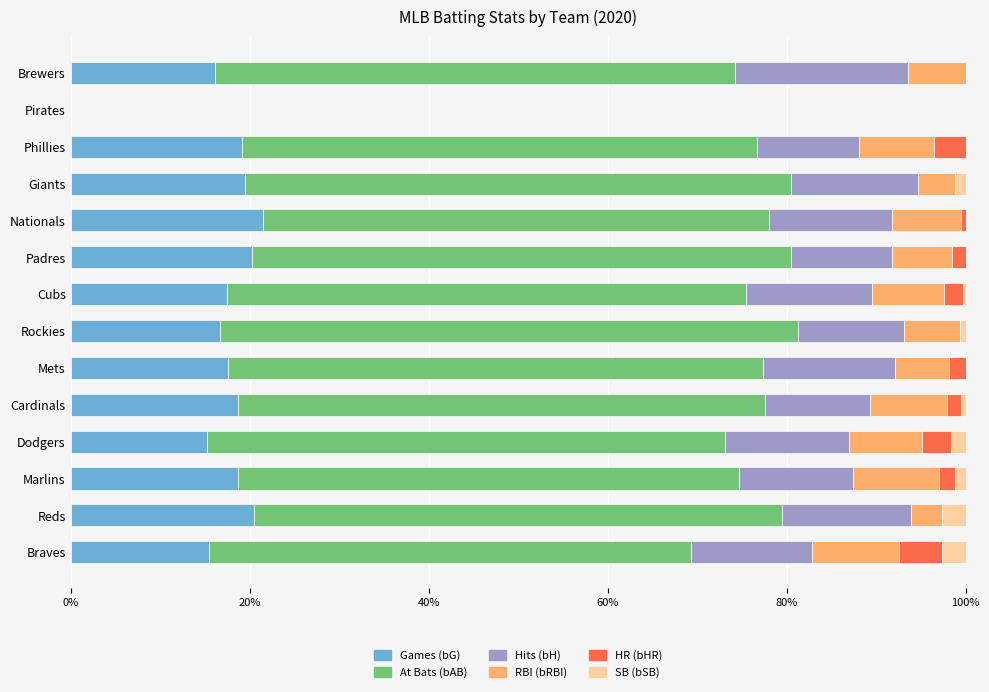

The Games (bG) series shows 17.6 at Mets. True or false?

True